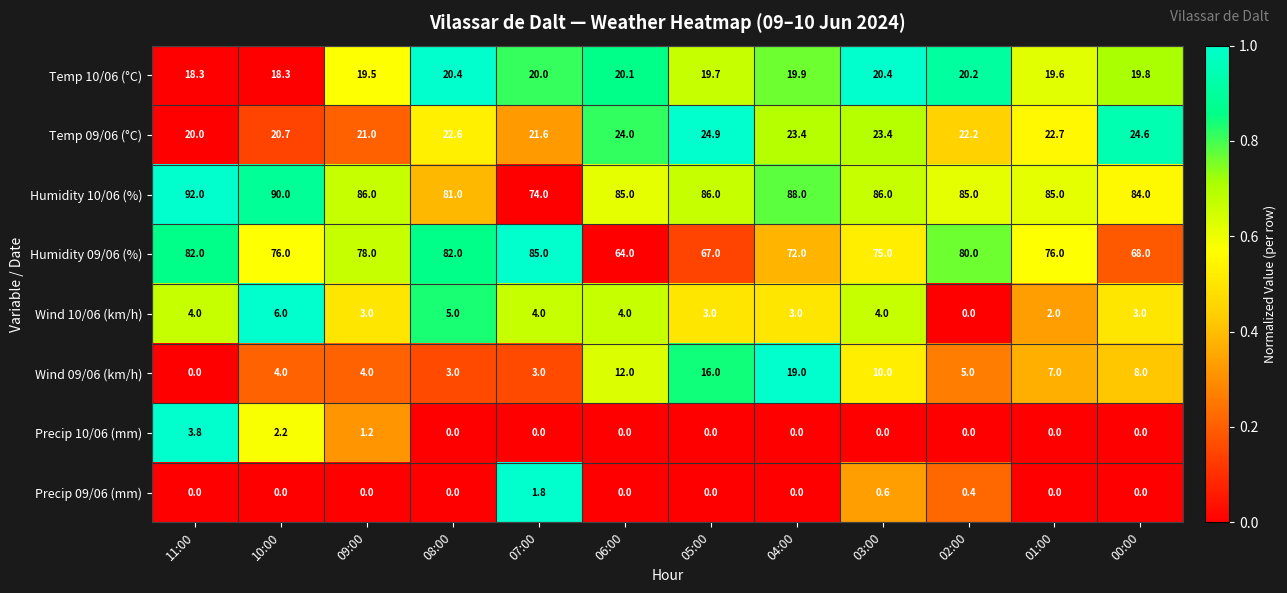

What is the sum of all Wind 10/06 (km/h) values?

41.0